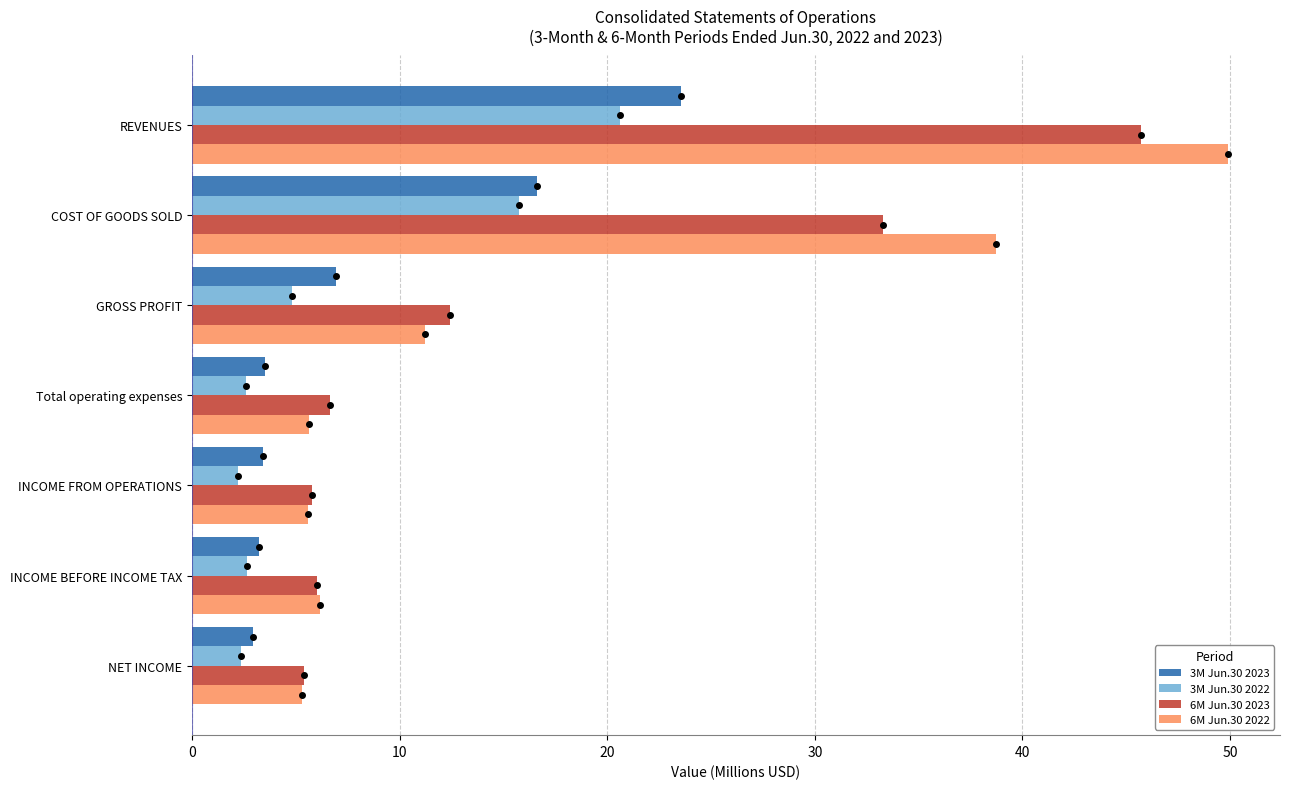

List the series in order of their peak value, lowest first.

3M Jun.30 2022, 3M Jun.30 2023, 6M Jun.30 2023, 6M Jun.30 2022